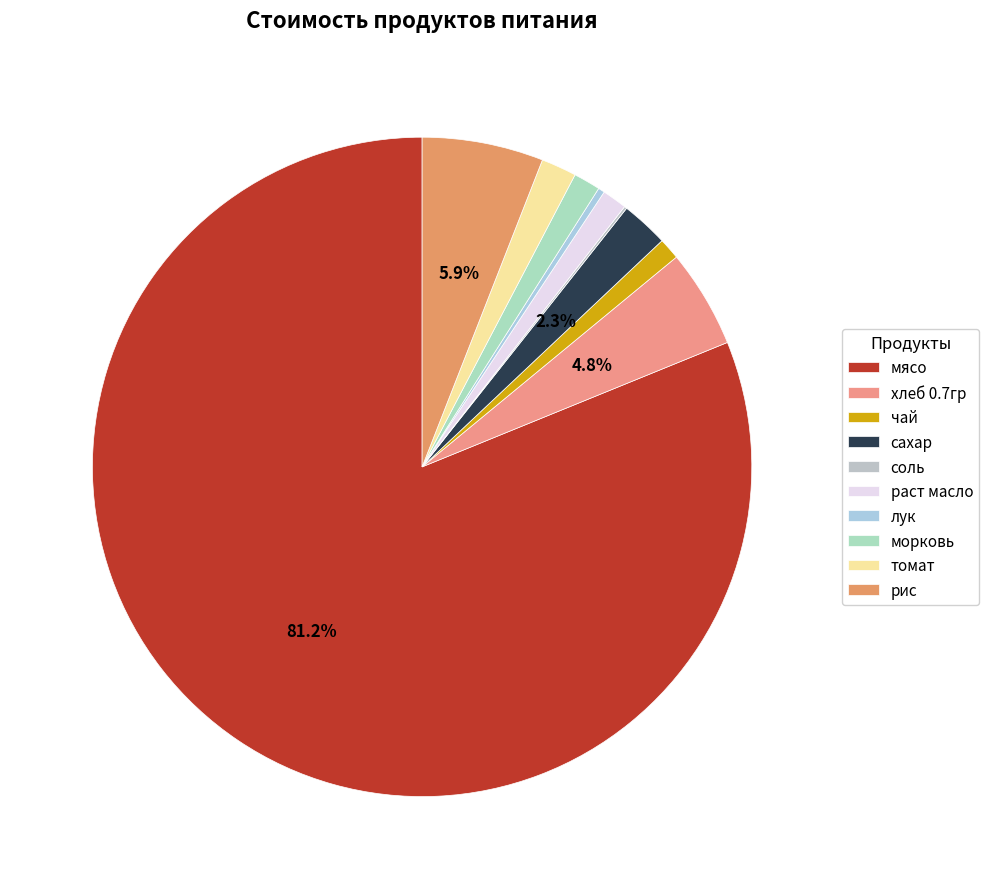

Do чай and соль together represent more than half of the pie?

No